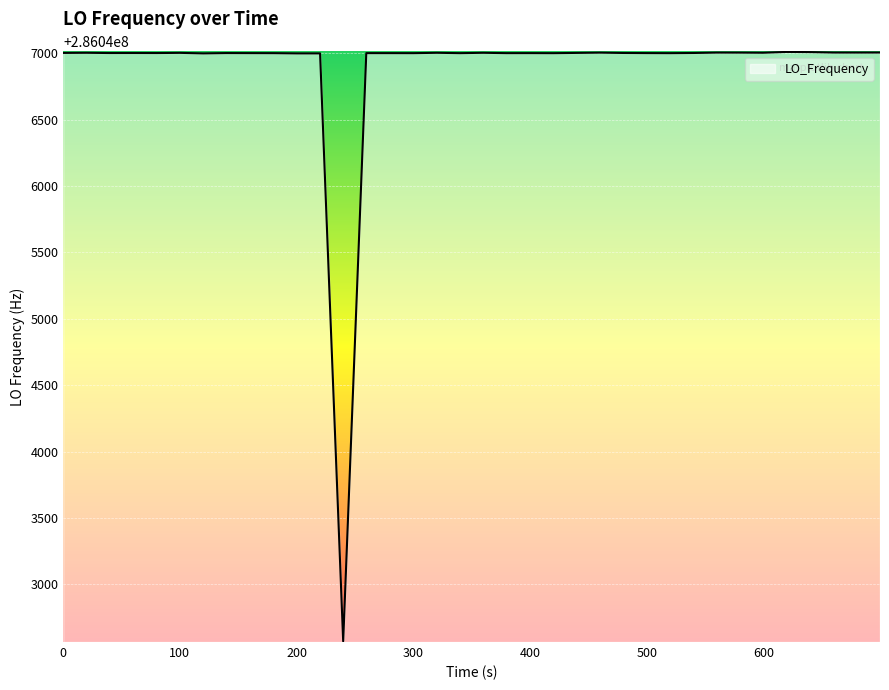

What is the difference between the maximum and minimum values?

4438.2